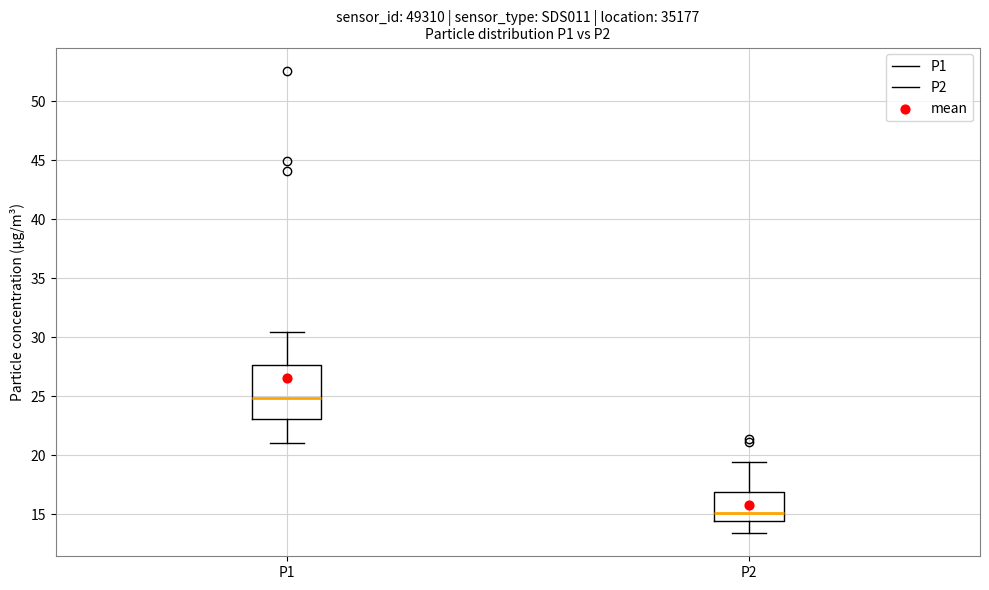

Where does the upper whisker of the box for P1 end on the y-axis? The values are not printed on the chart, so give them approximately, as read against the axis.

30.5